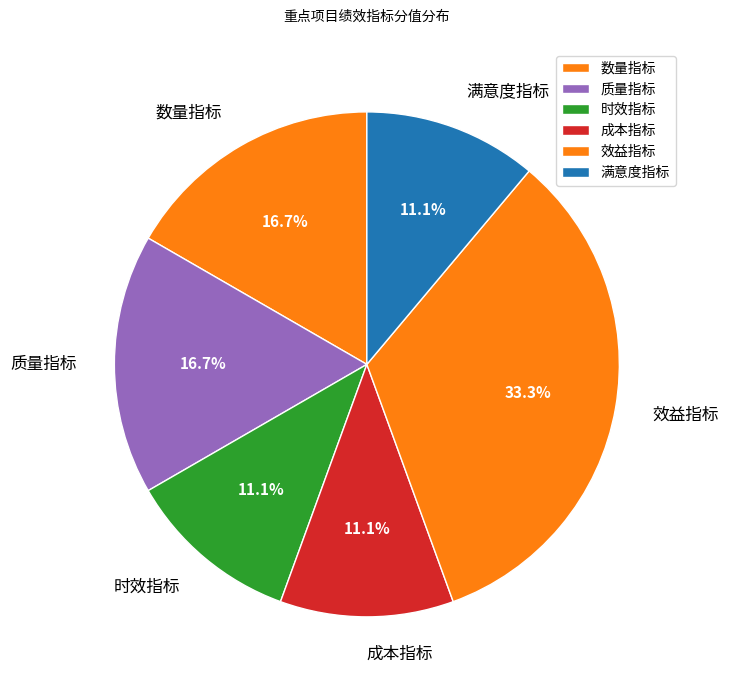

Which has a higher value, 成本指标 or 效益指标?

效益指标